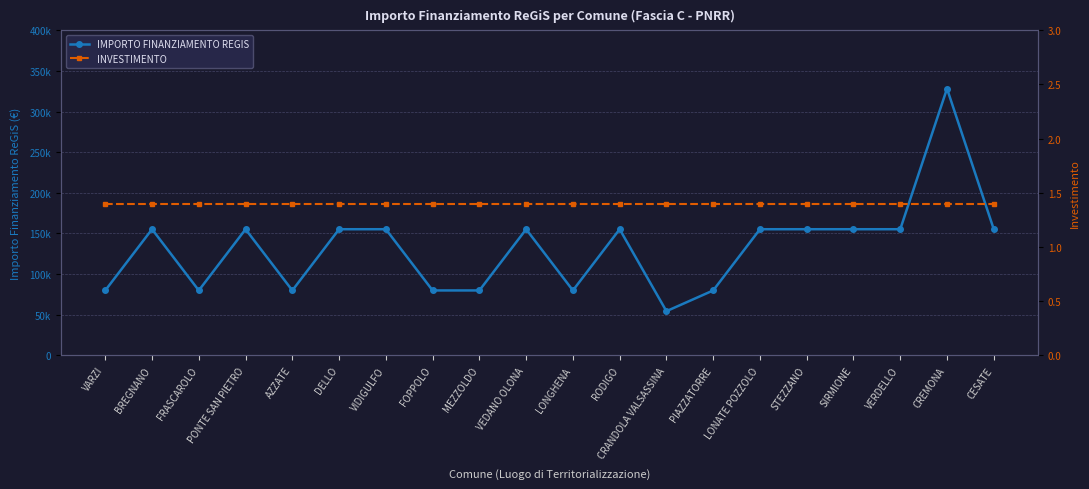

What is the difference between the IMPORTO FINANZIAMENTO REGIS values at STEZZANO and CREMONA?

172926.0